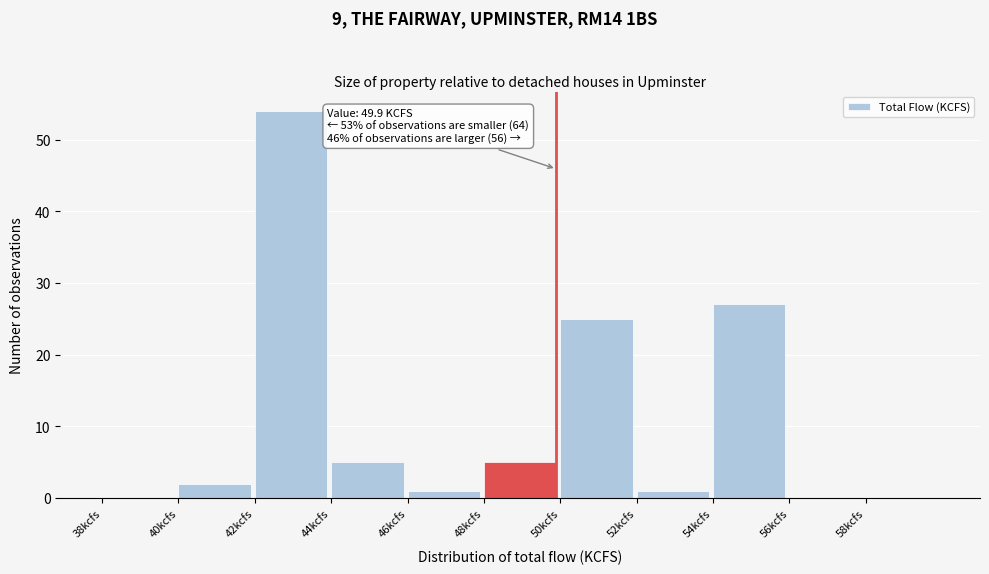

Which range on the x-axis has the tallest bar?

42 to 44